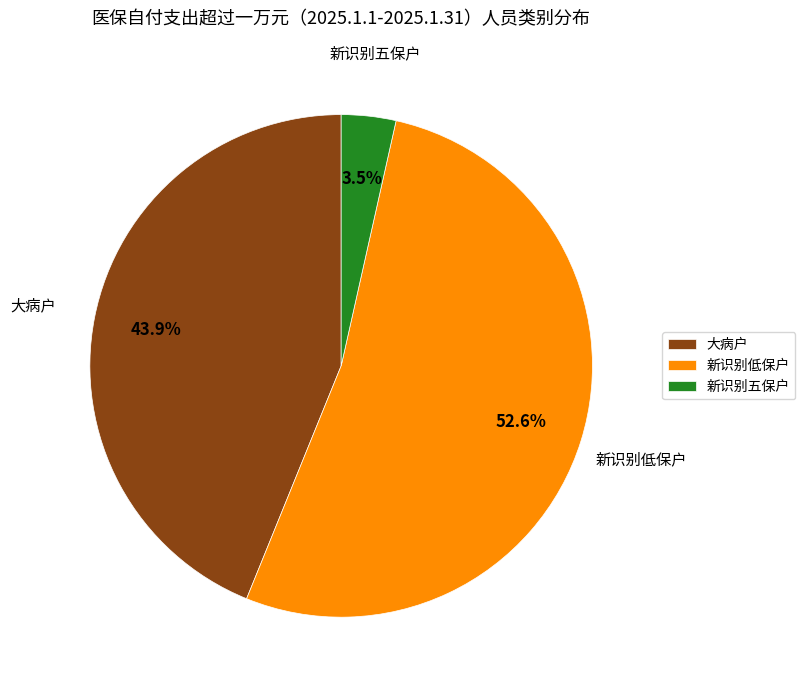

To the nearest percent, what portion does 新识别低保户 represent?

53%